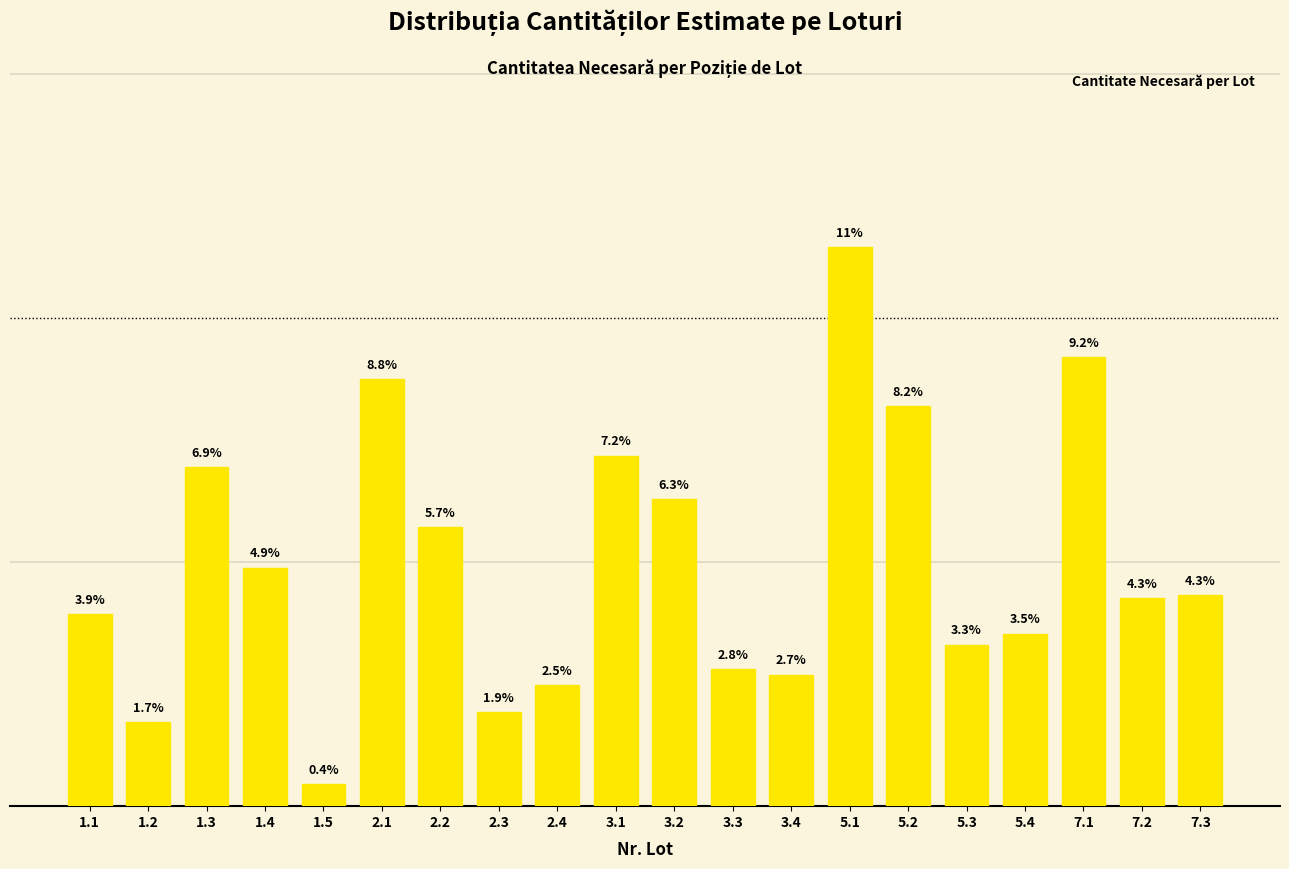

Reading left to right, transcribe all the data shown in this chart.

3.9	1.7	6.9	4.9	0.4	8.8	5.7	1.9	2.5	7.2	6.3	2.8	2.7	11.4	8.2	3.3	3.5	9.2	4.3	4.3